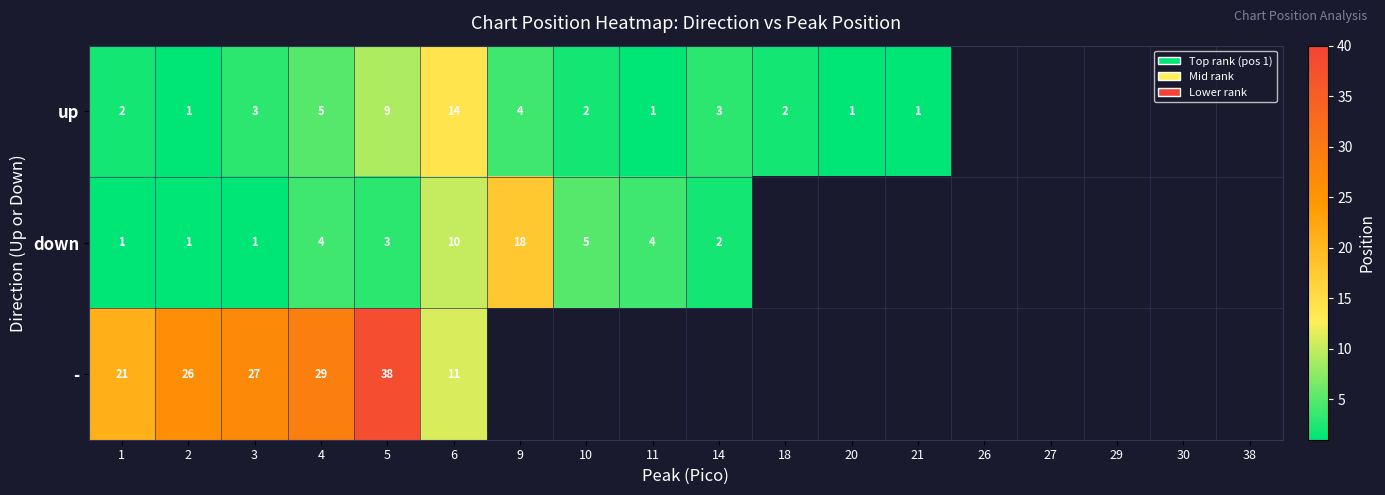

The up series shows 14 at 6. True or false?

True